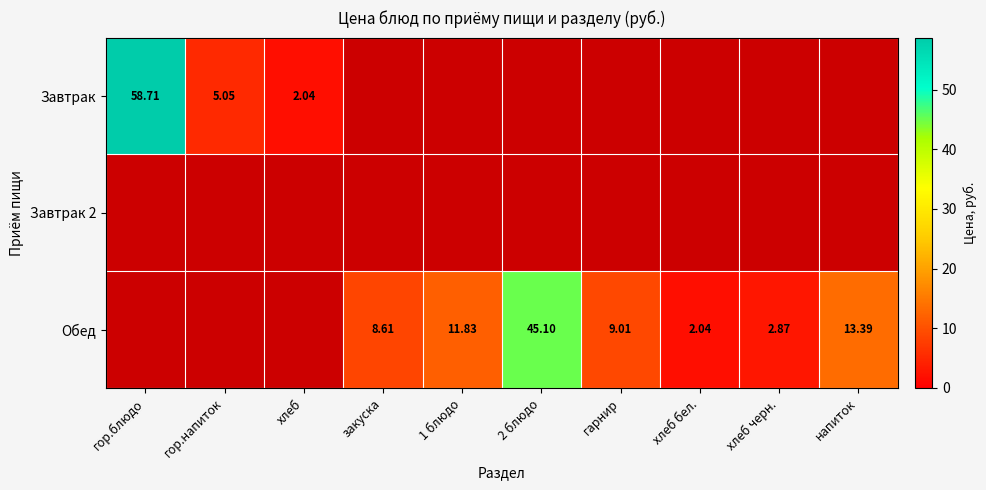

How many data points does each series have?

10